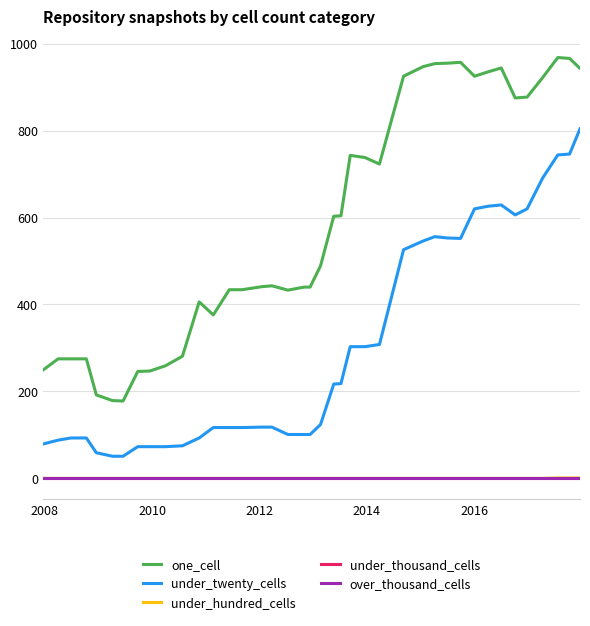

Which series has the largest range (max minus min)?

one_cell